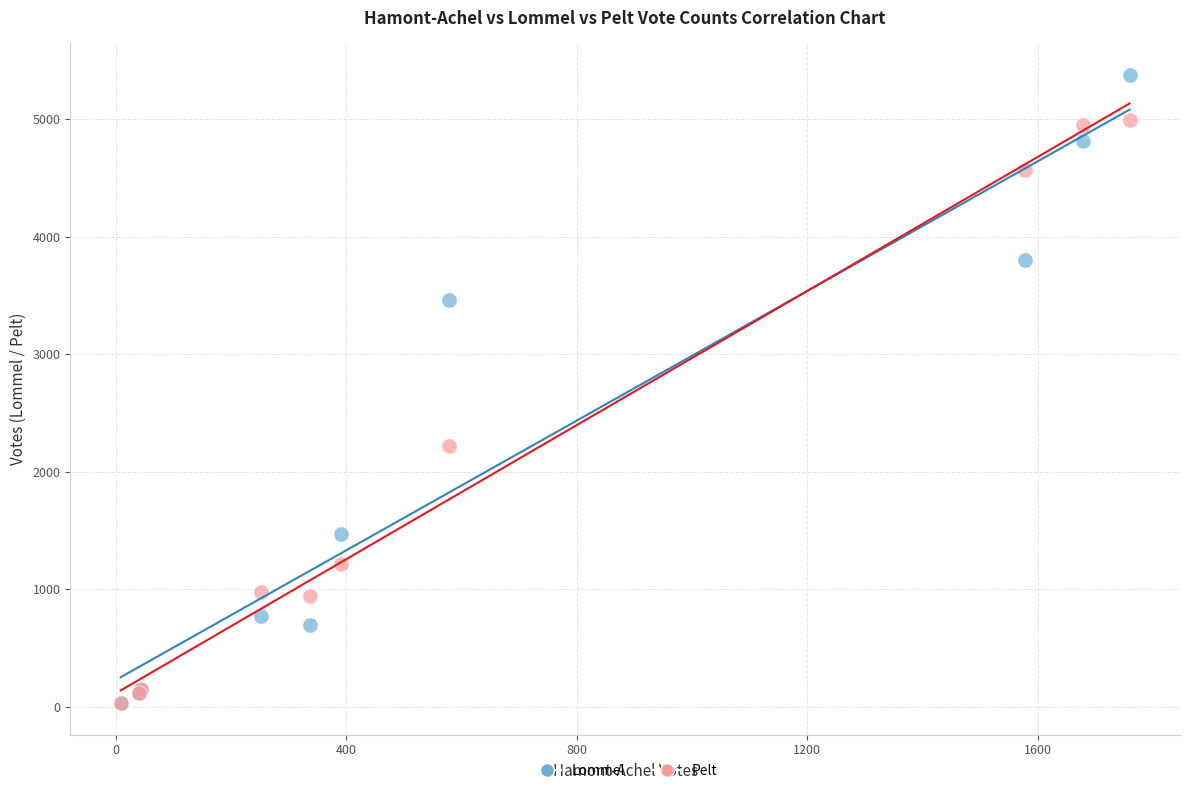

What are all the series names shown in the legend?

Lommel, Pelt